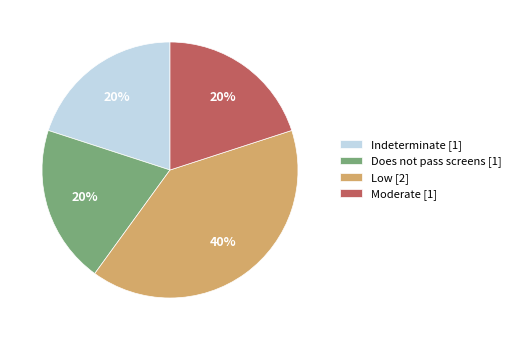

Is the sum of Does not pass screens [1] and Low [2] greater than half?

Yes